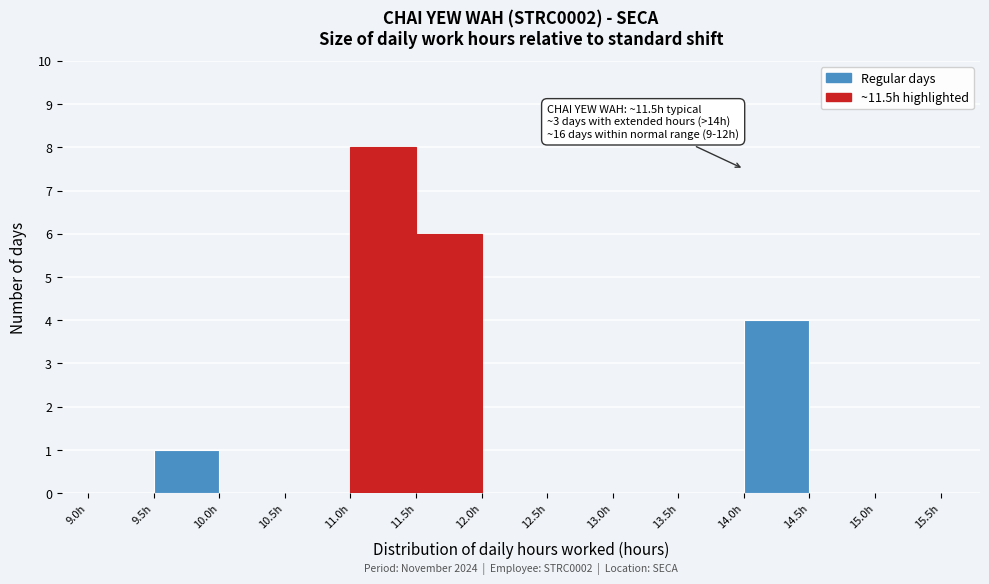

Which range on the x-axis has the tallest bar?

11.0 to 11.5